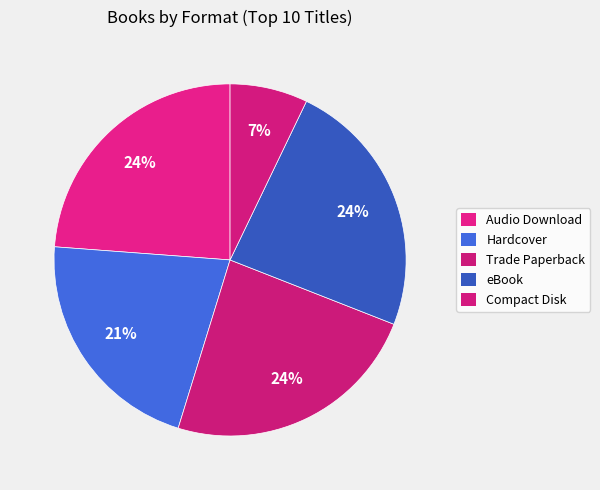

How many slices are in this pie chart?

5